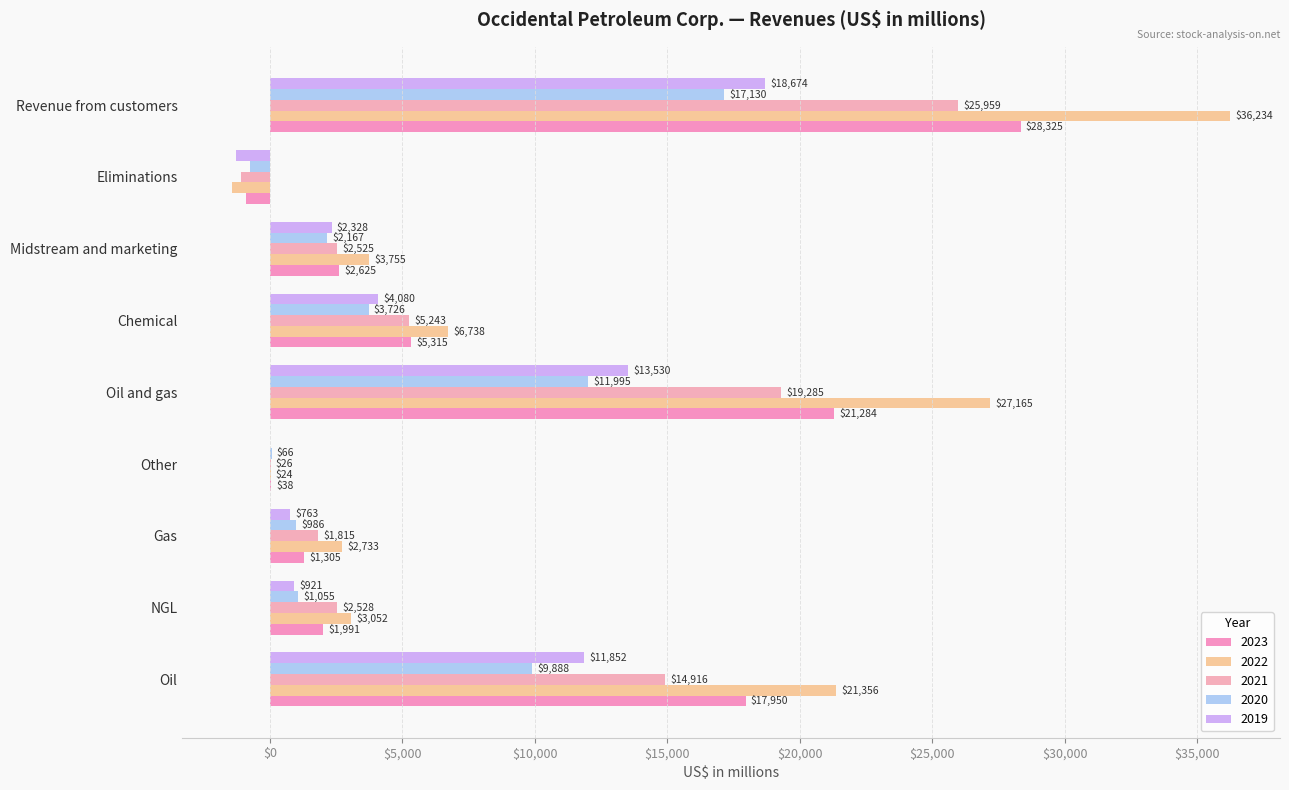

Count the number of data series in this chart.

5